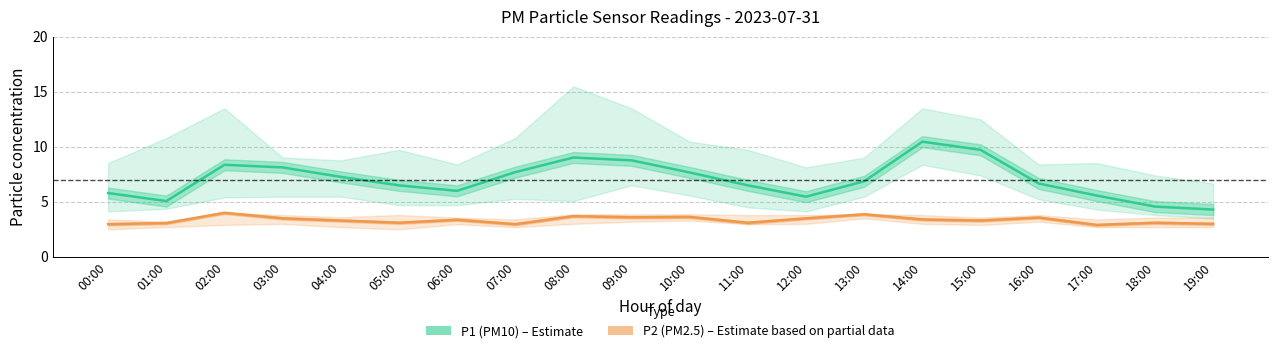

Which has a higher value, 07:00 or 16:00?

07:00